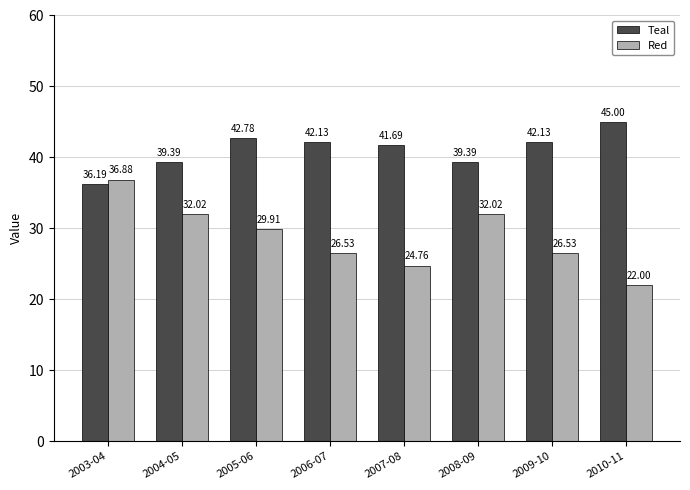

Rank the series by their average value, from lowest to highest.

Red, Teal